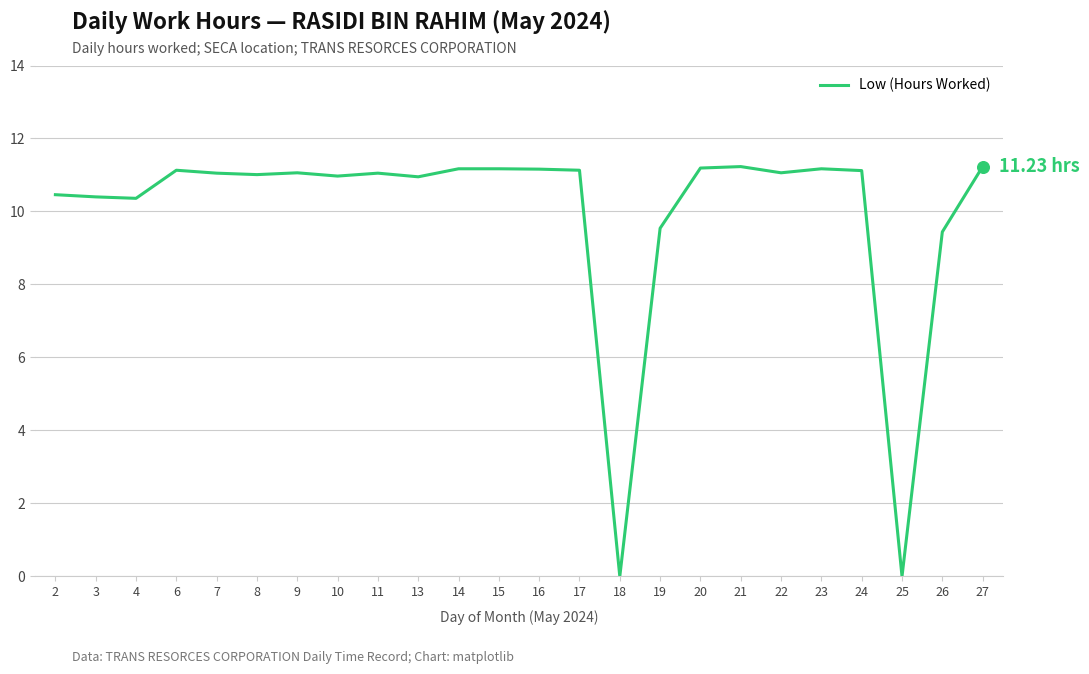

What is the ratio of the value at 9 to the value at 13?

1.0